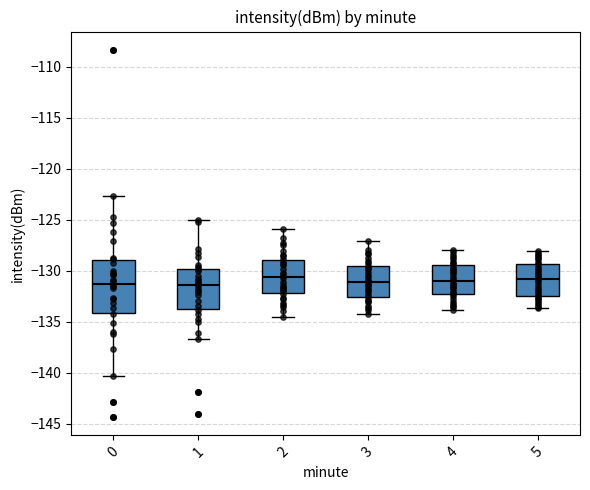

Which box is the tallest, from its lower edge to its upper edge?

0